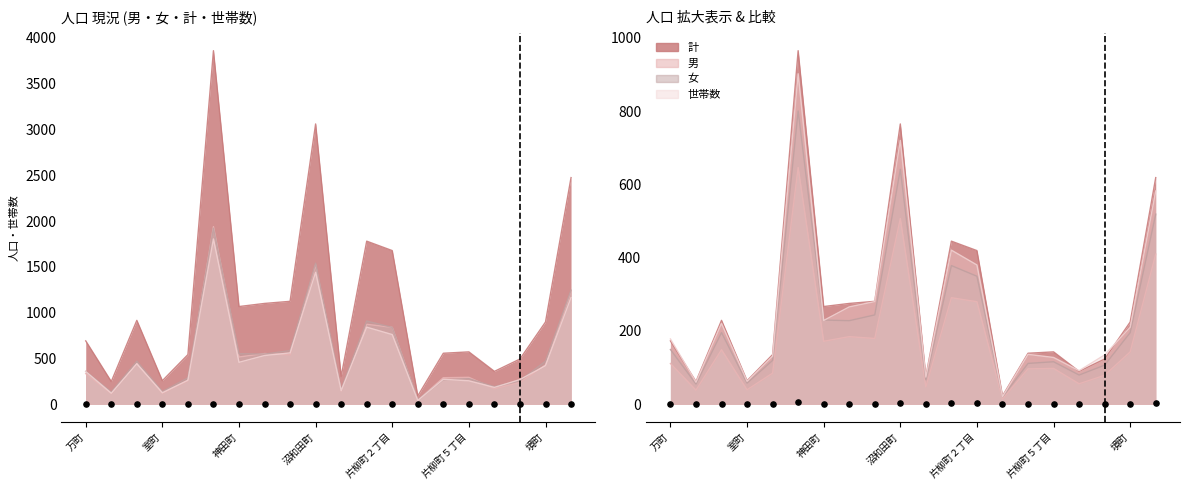

At how many categories does at least one series exceed 1728?

4